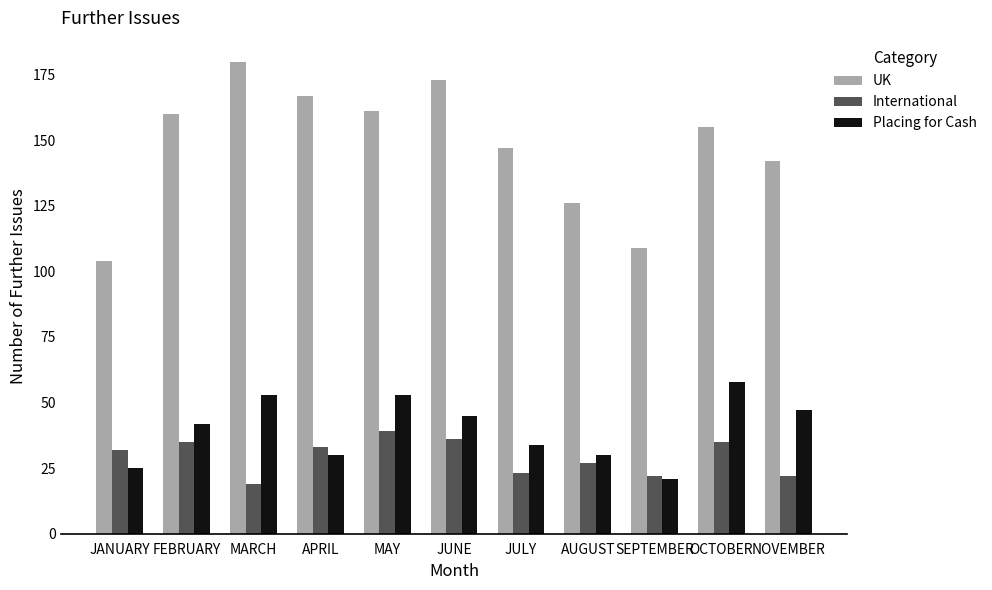

Is it true that International equals 47 at JUNE?

False